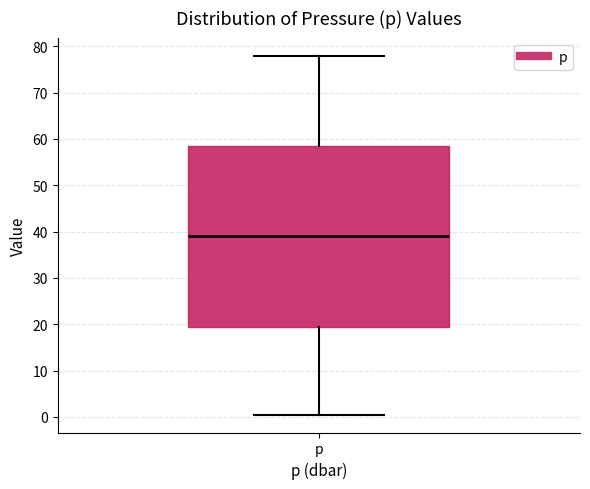

Where is the upper edge of the box for p on the y-axis? The values are not printed on the chart, so give them approximately, as read against the axis.

59